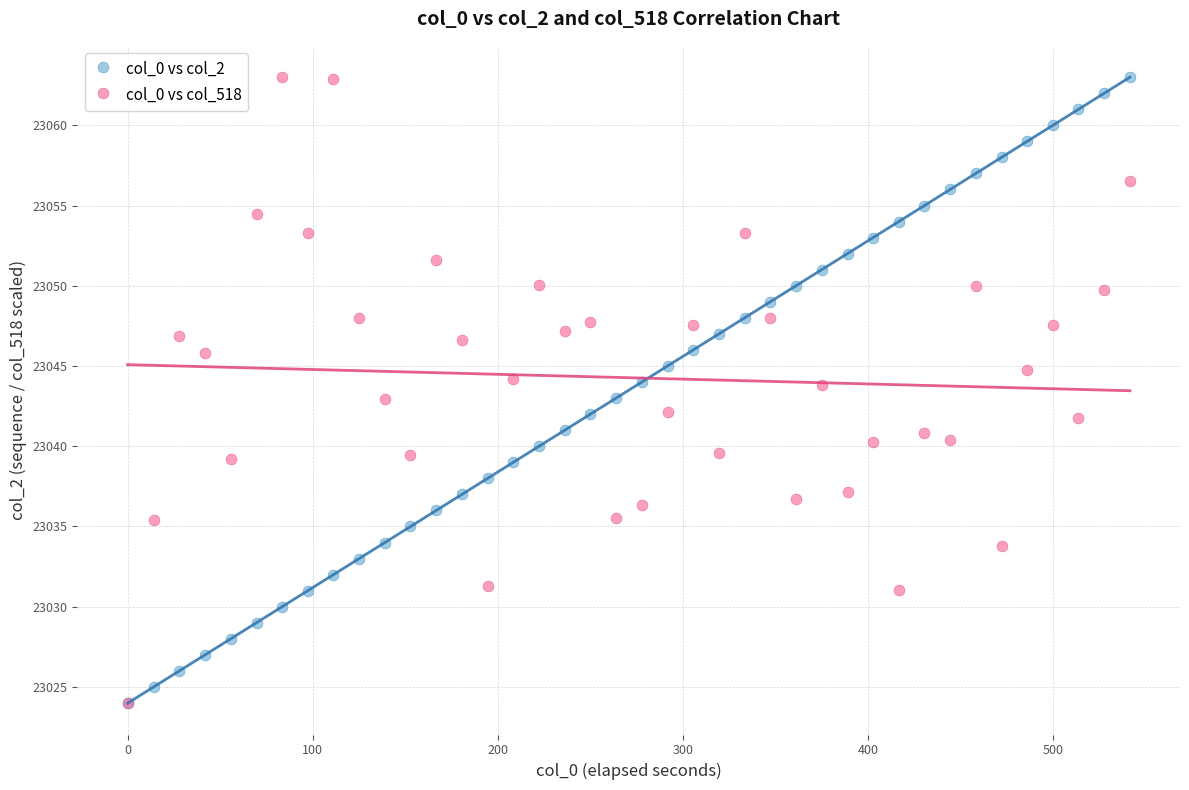

What are all the series names shown in the legend?

col_0 vs col_2, col_0 vs col_518